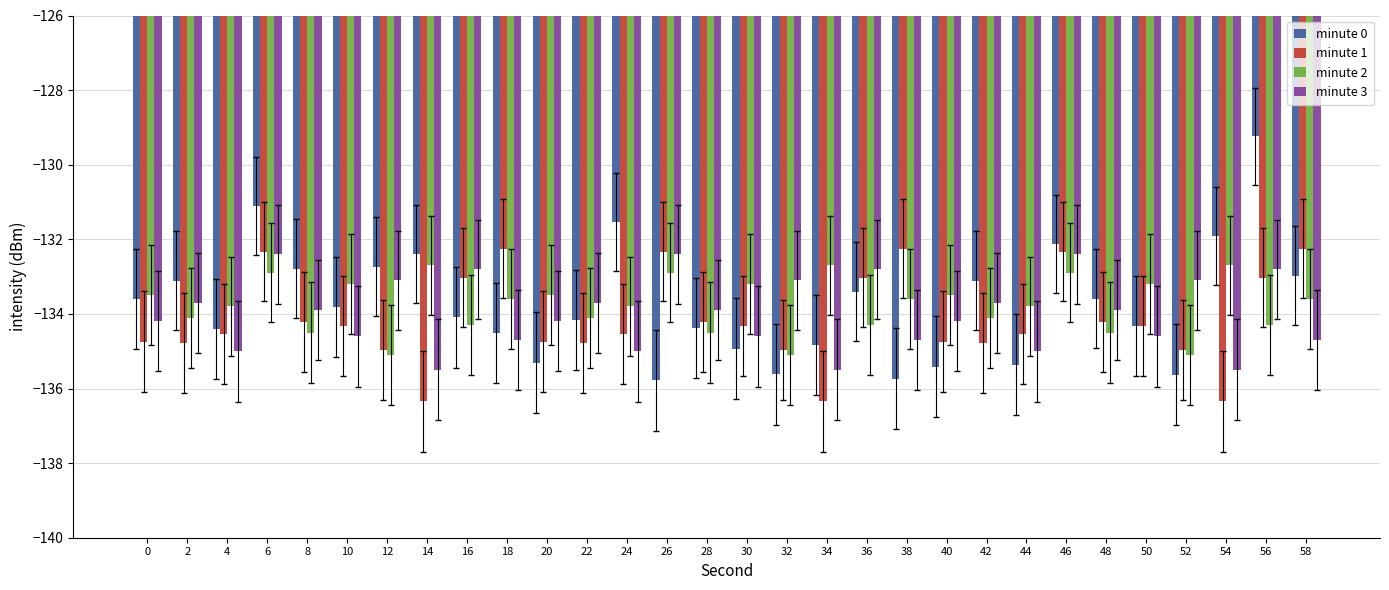

How many bars are there in each group?

4